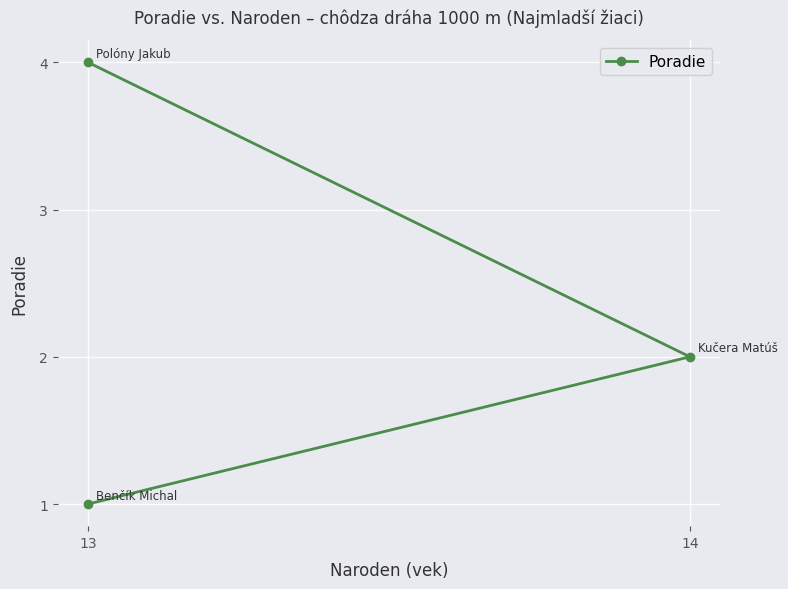

How many data points are less than 2?

1